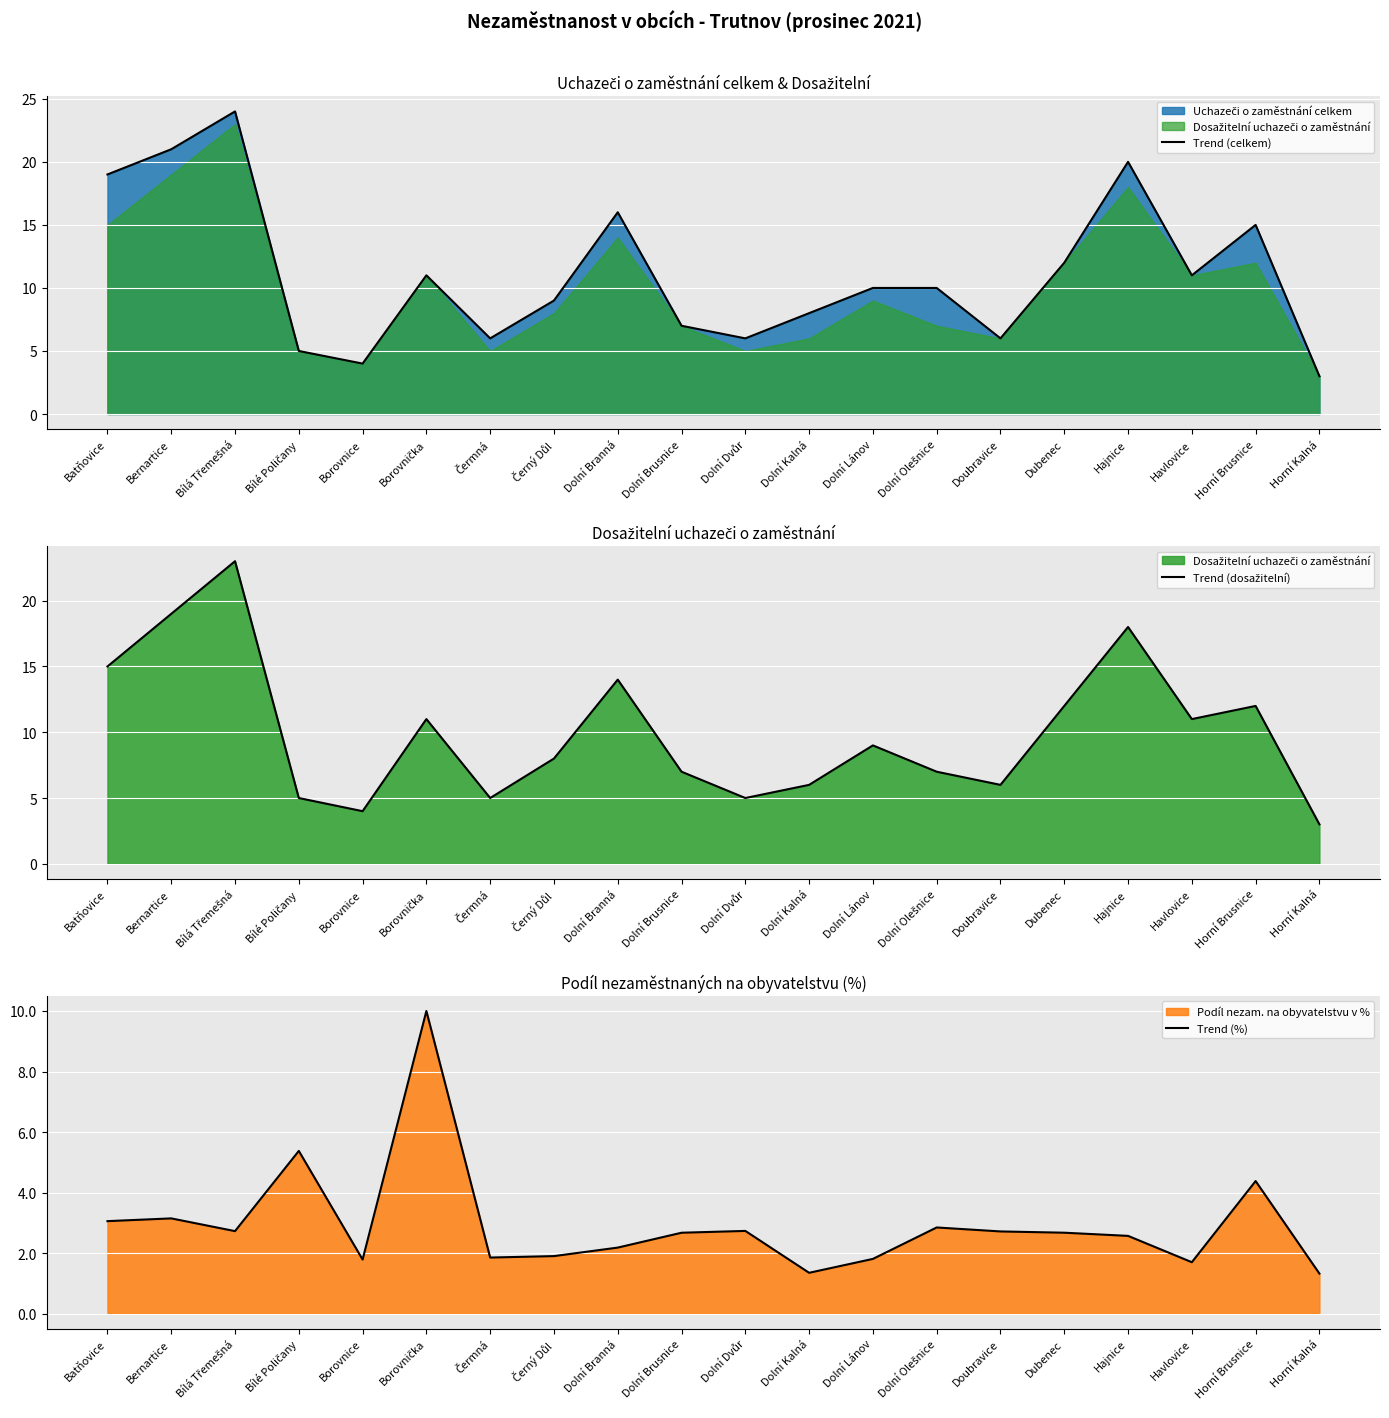

True or false: Trend (dosažitelní) and Trend (%) intersect in this chart.

True